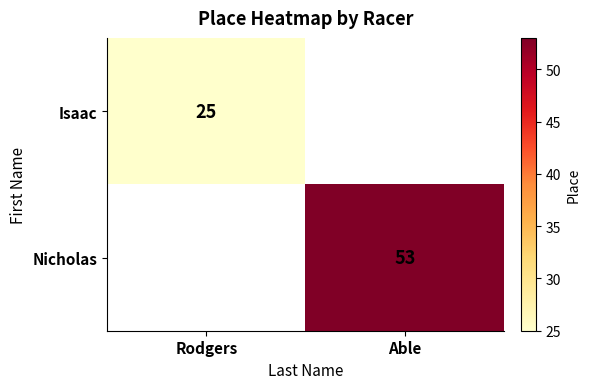

The value of Nicholas at Able is 53. True or false?

True